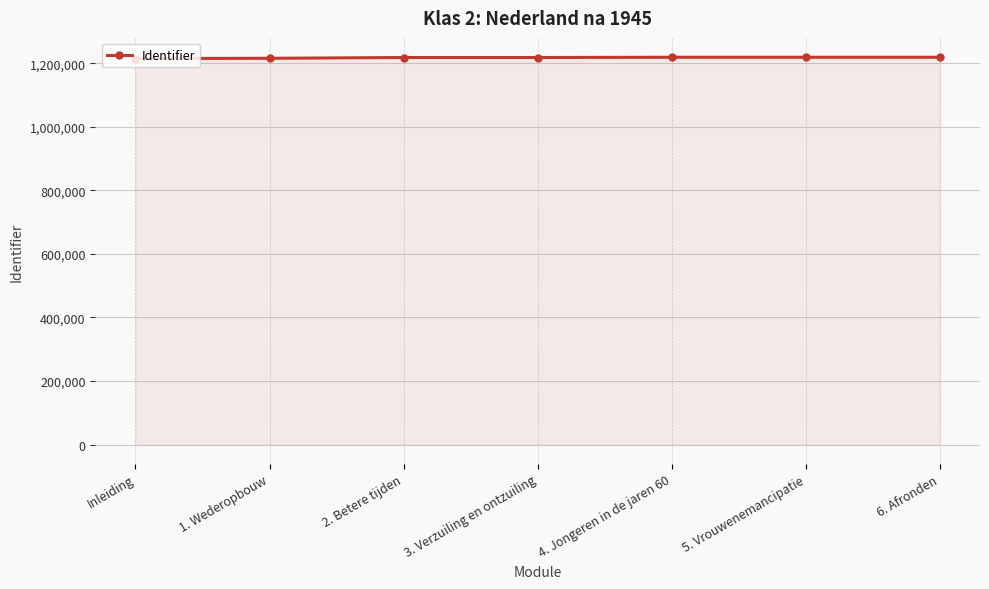

What is the minimum value shown in the chart?

1214380